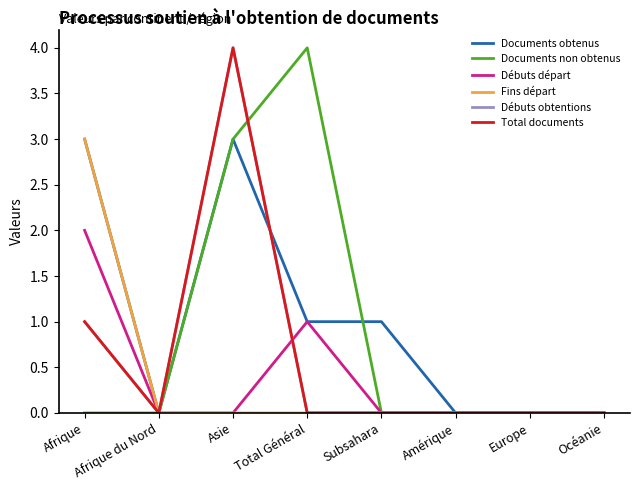

True or false: Débuts départ and Documents obtenus intersect in this chart.

False